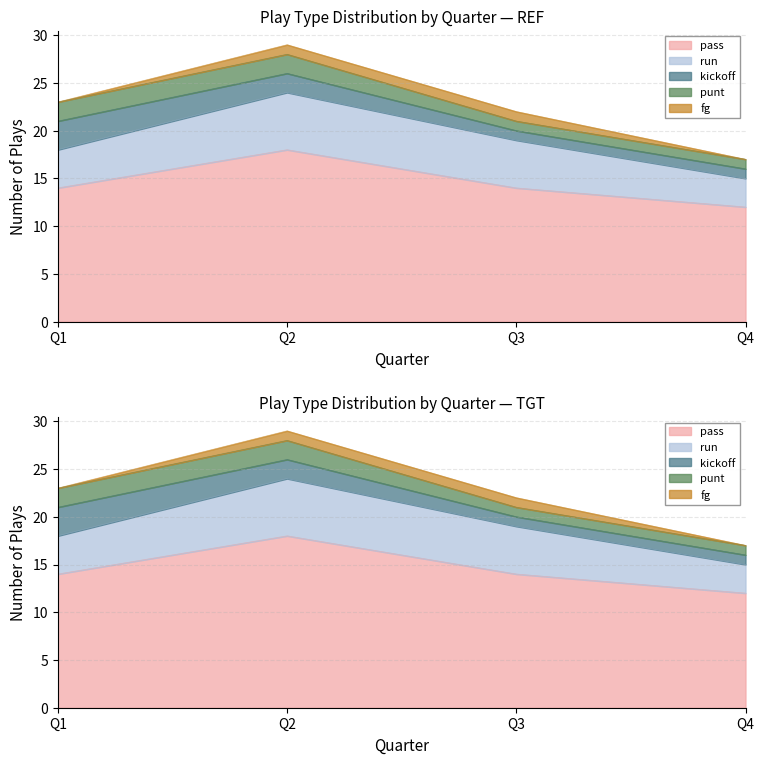

Reading left to right, transcribe all the data shown in this chart.

pass: Q1=14	Q2=18	Q3=14	Q4=12
run: Q1=4	Q2=6	Q3=5	Q4=3
kickoff: Q1=3	Q2=2	Q3=1	Q4=1
punt: Q1=2	Q2=2	Q3=1	Q4=1
fg: Q1=0	Q2=1	Q3=1	Q4=0